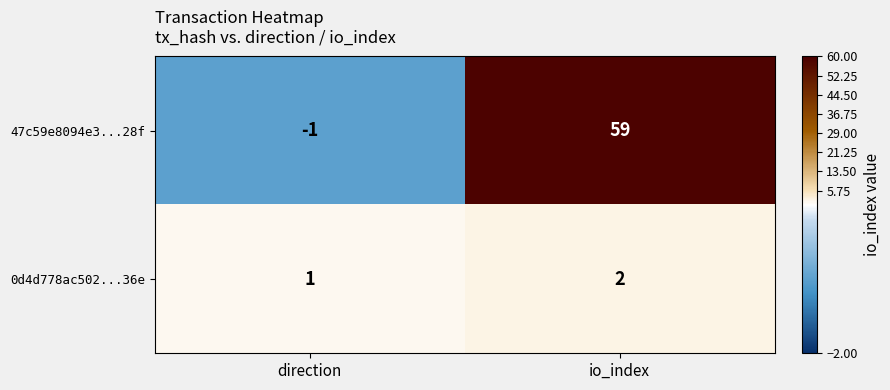

At how many categories does at least one series exceed 9?

1